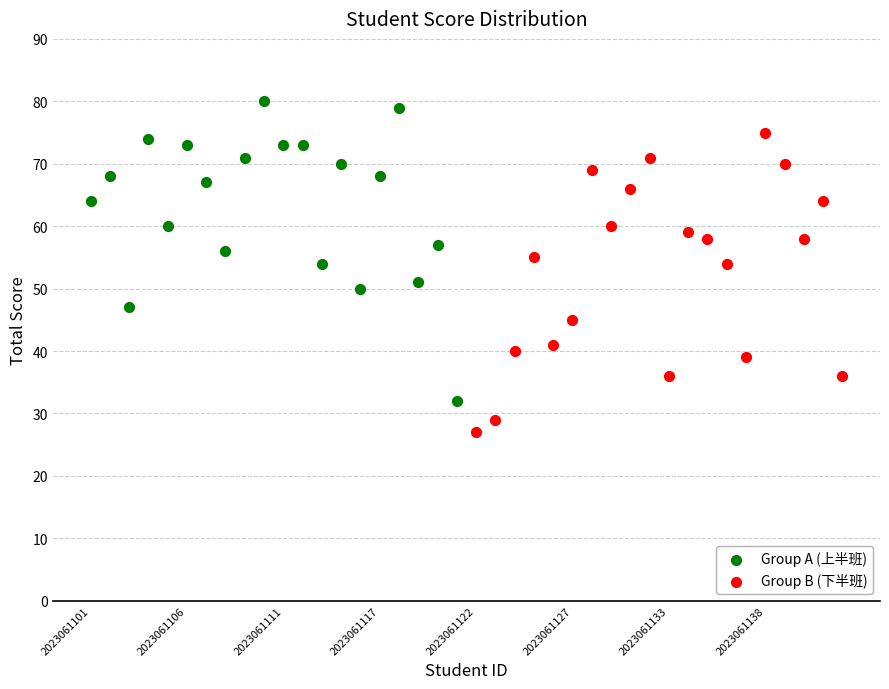

Which series contains the highest Y value?

Group A (上半班)